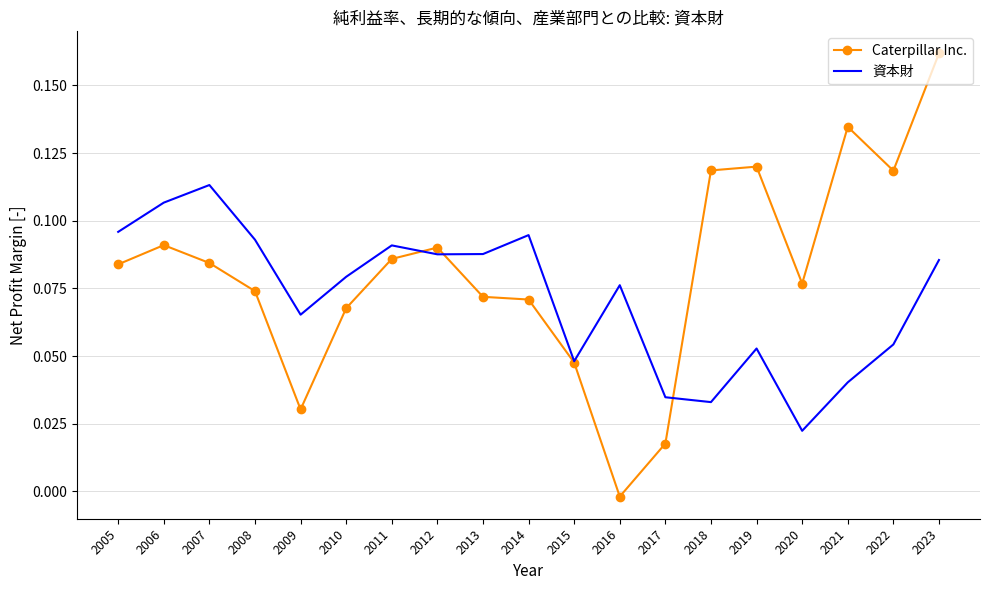

What are all the series names shown in the legend?

Caterpillar Inc., 資本財